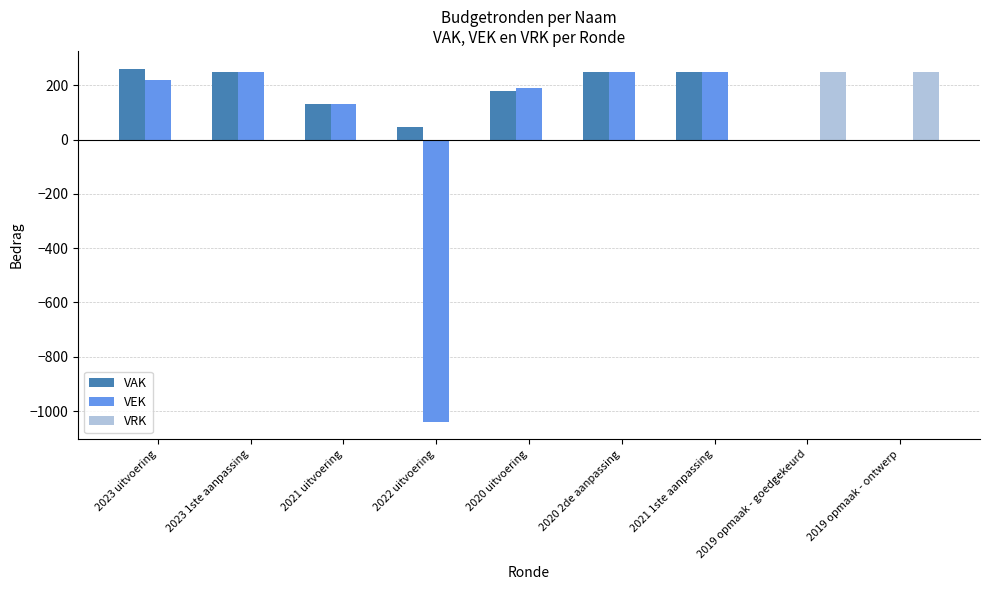

Reading left to right, list all the values displayed in this chart.

VAK: 262	250	131	47	180	250	250	0	0
VEK: 219	250	131	-1039	189	250	250	0	0
VRK: 0	0	0	0	0	0	0	250	250